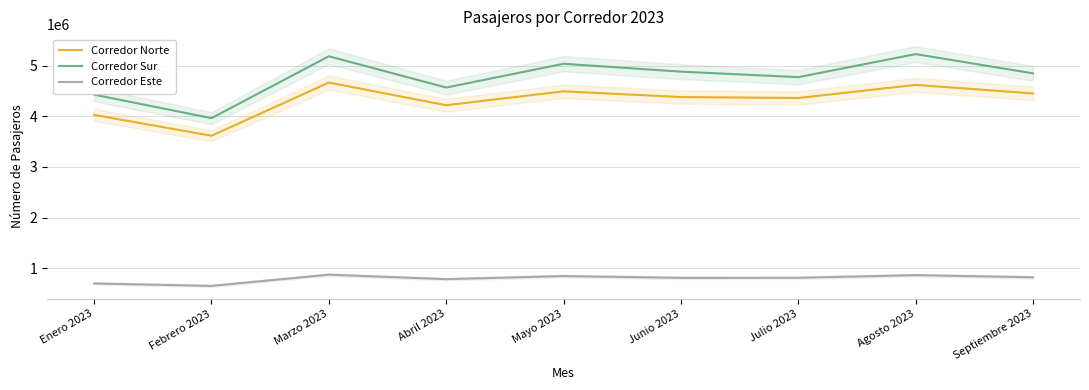

What is the total value across all series at Abril 2023?

9571478